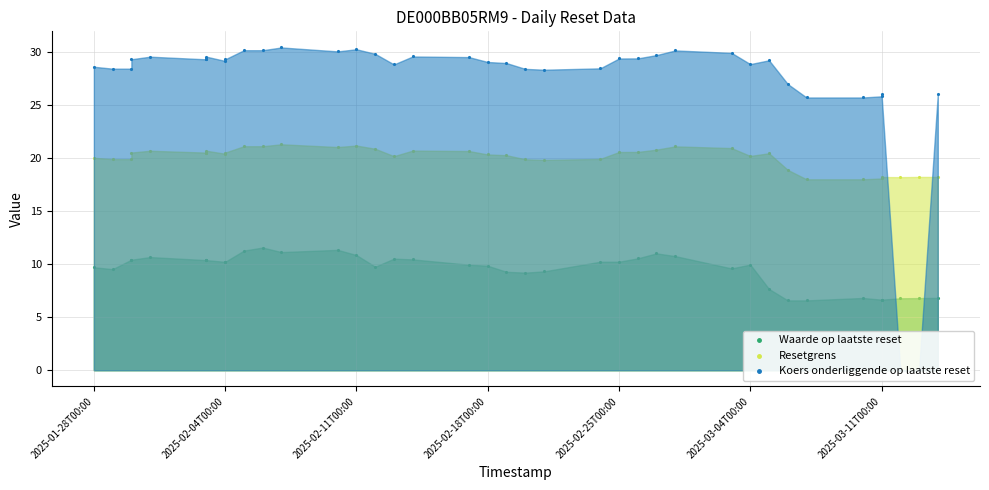

Which series has the largest total across all categories?

Koers onderliggende op laatste reset